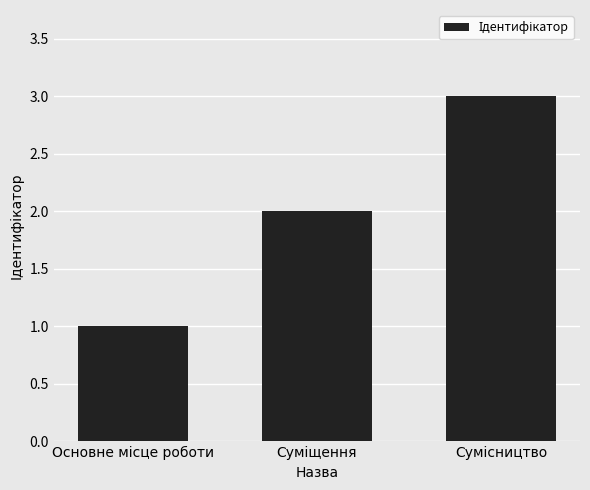

How many categories are shown in the chart?

3